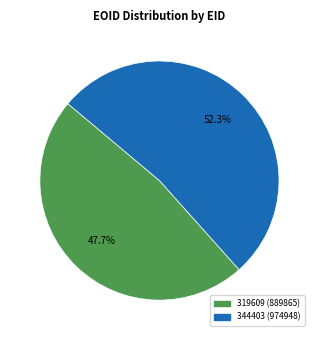

To the nearest percent, what is the difference between the largest and smallest slice percentages?

5%